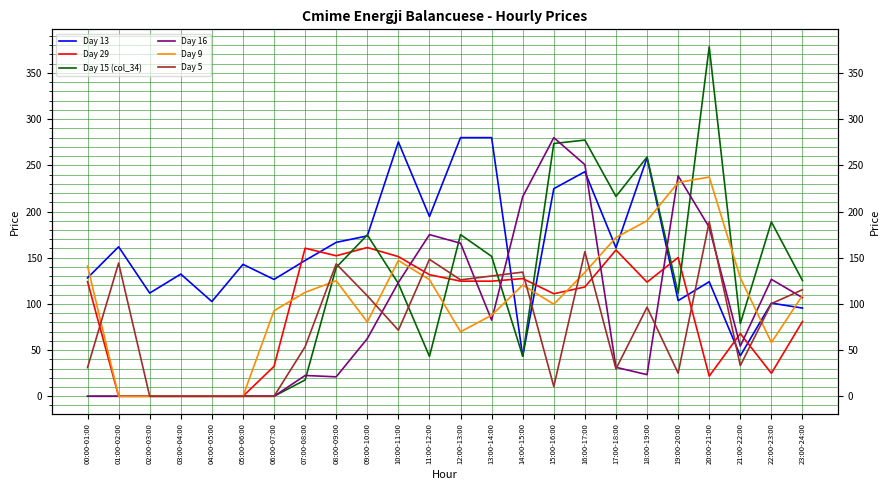

At how many categories does at least one series exceed 343?

1